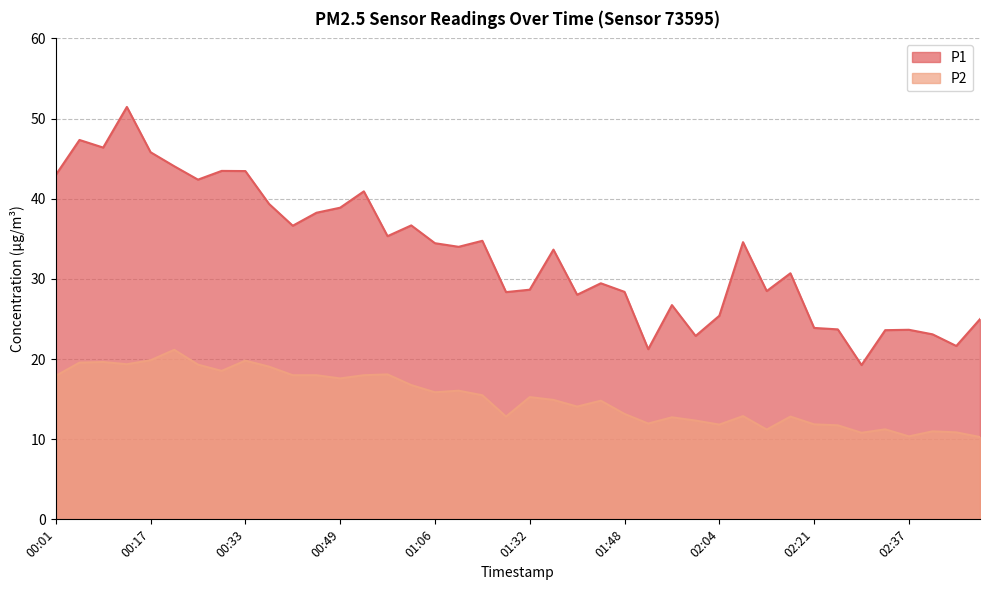

At which category does P1 reach its first local peak?

00:05